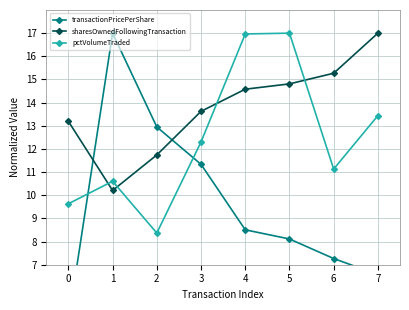

Which series ends up on top after the final intersection of pctVolumeTraded and sharesOwnedFollowingTransaction?

sharesOwnedFollowingTransaction